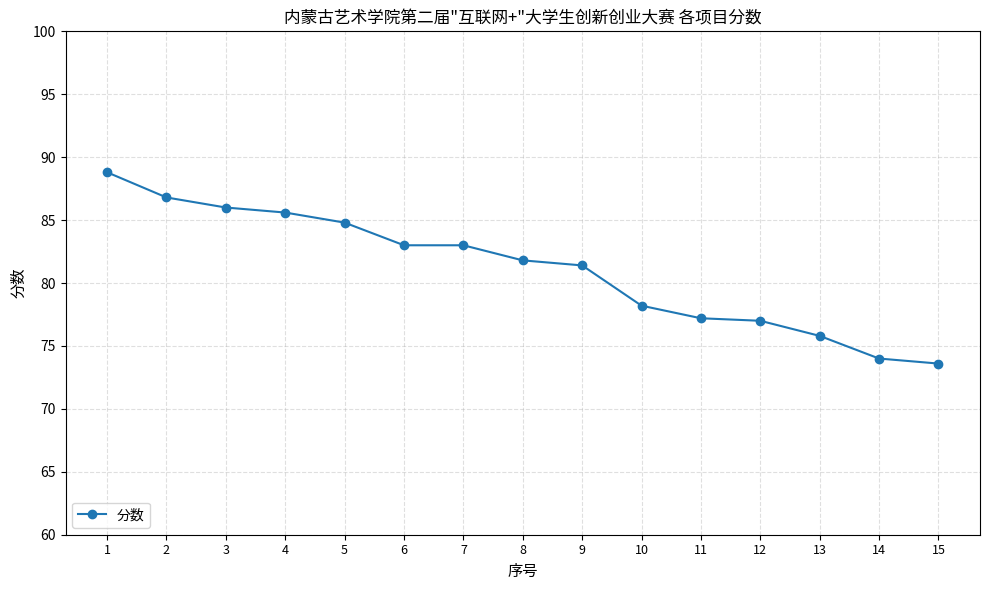

At which category does the chart reach its minimum across all series?

15